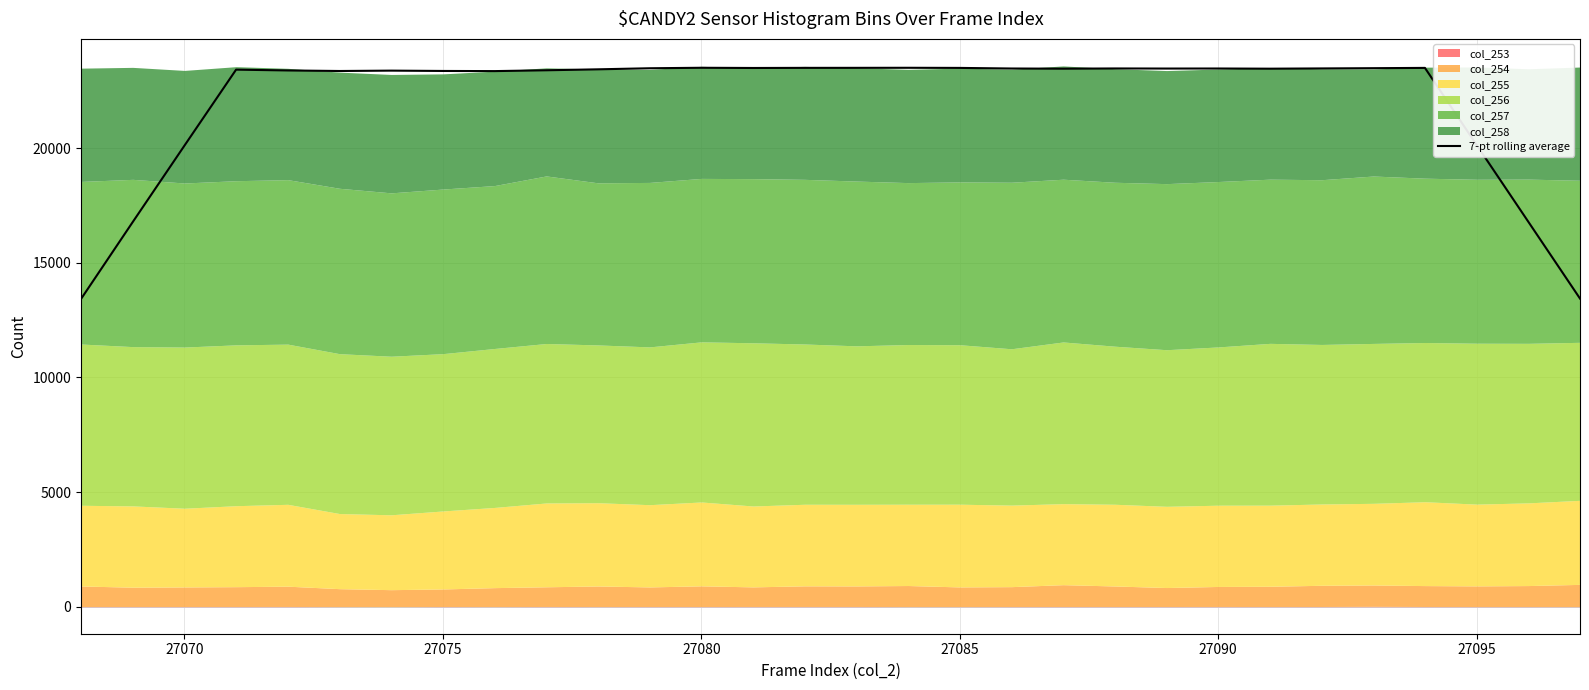

The 7-pt rolling average series shows 20103.4 at 27070. True or false?

True